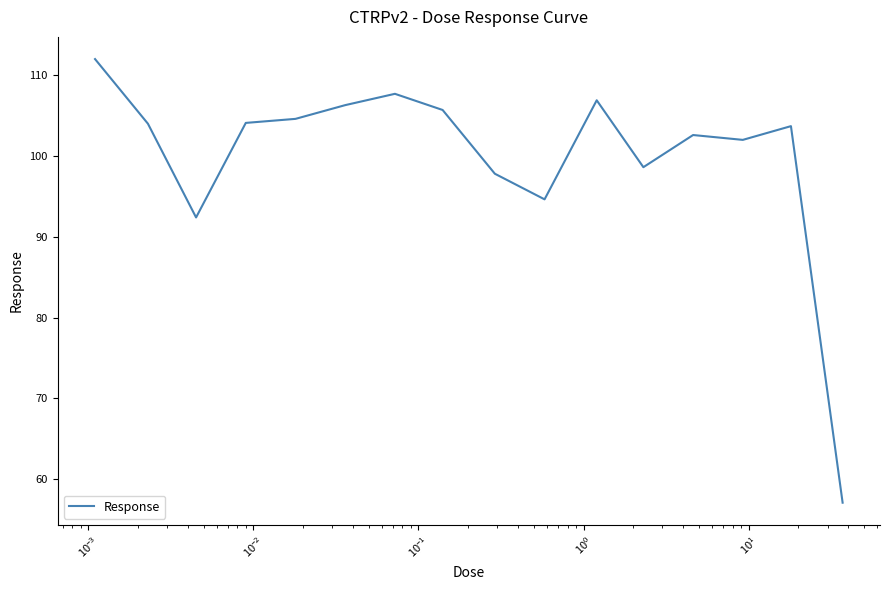

What is the smallest value displayed?

57.1